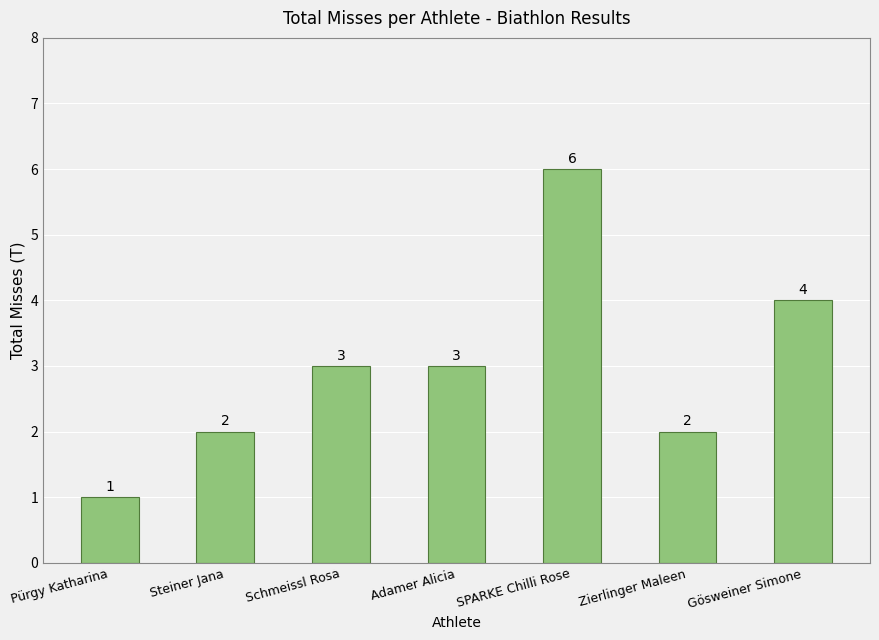

Reading right to left, what are all the values shown in this chart?

4	2	6	3	3	2	1